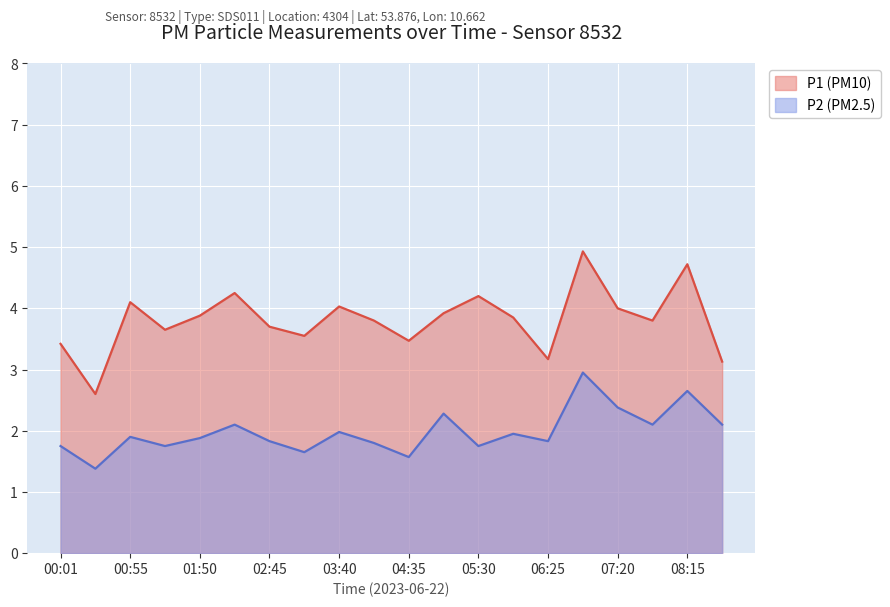

At how many categories does at least one series exceed 3?

19